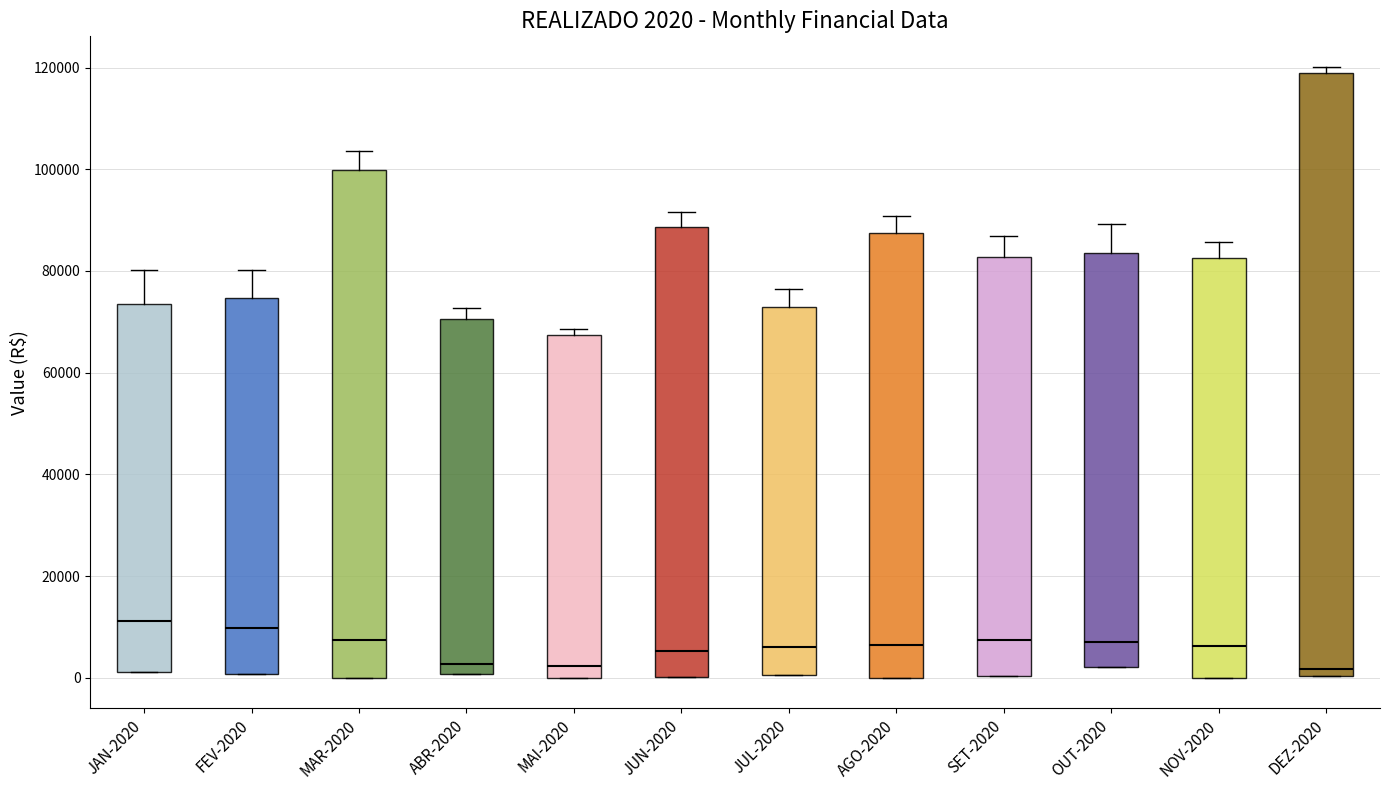

Comparing the boxes themselves (not the whiskers), which one is the tallest?

DEZ-2020